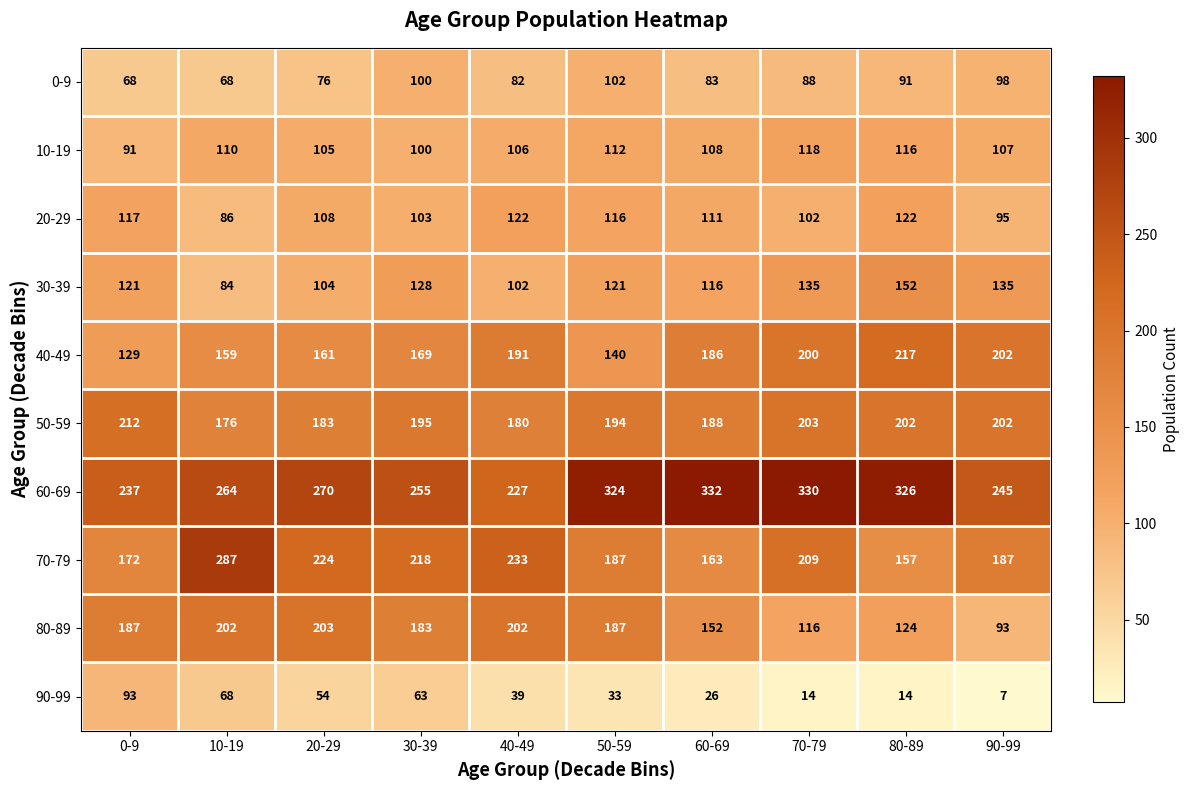

Which category has the lowest value across all series?

90-99